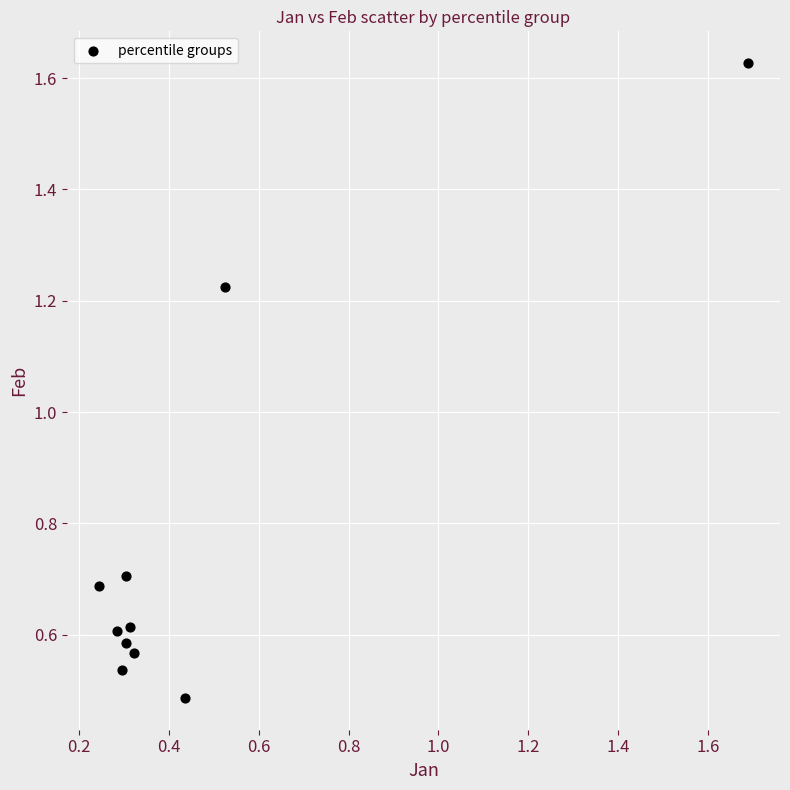

What is the range of X values (max minus min)?

1.4